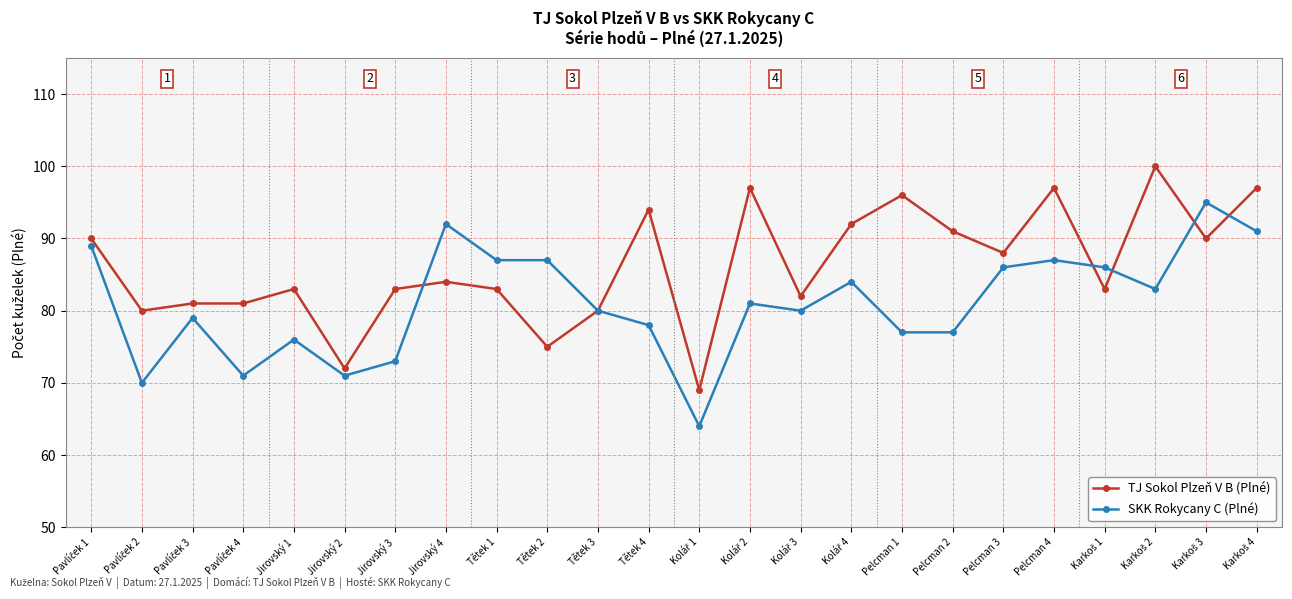

What are all the series names shown in the legend?

TJ Sokol Plzeň V B (Plné), SKK Rokycany C (Plné)